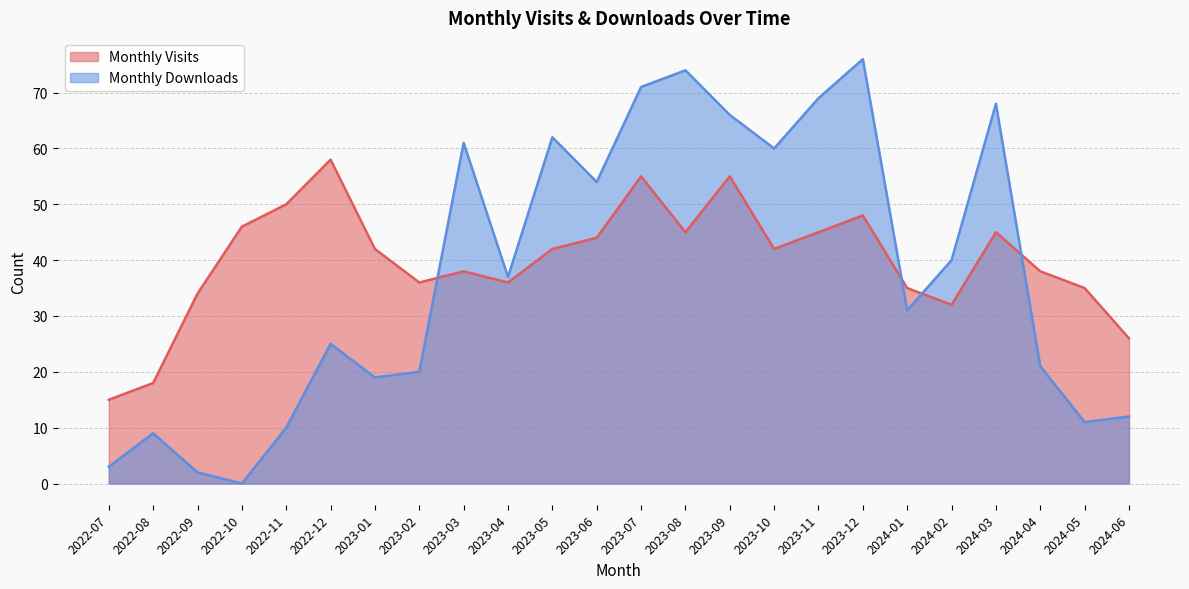

At which category is the sum across all series the highest?

2023-07